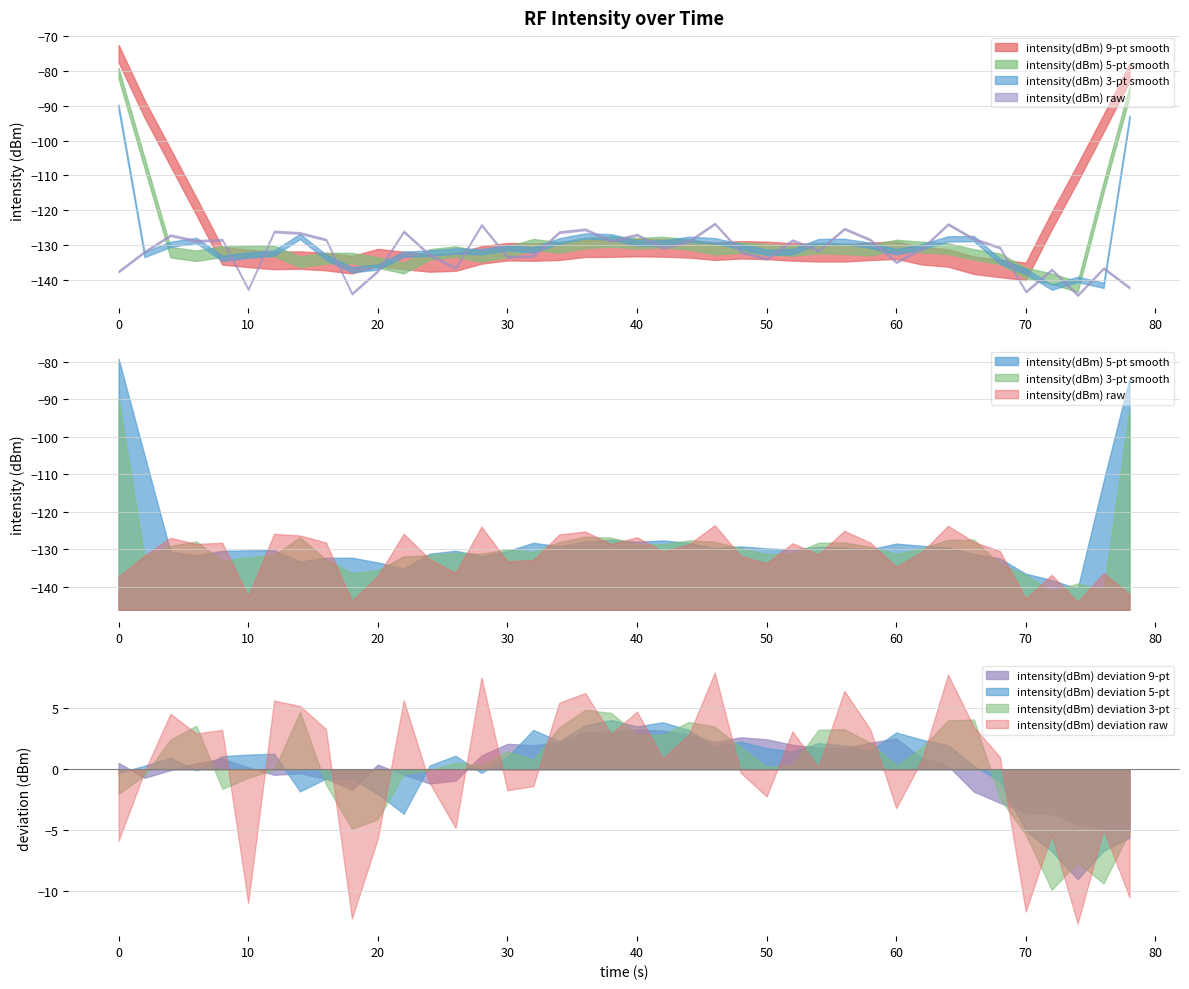

What is the sum of all values?

-5257.5